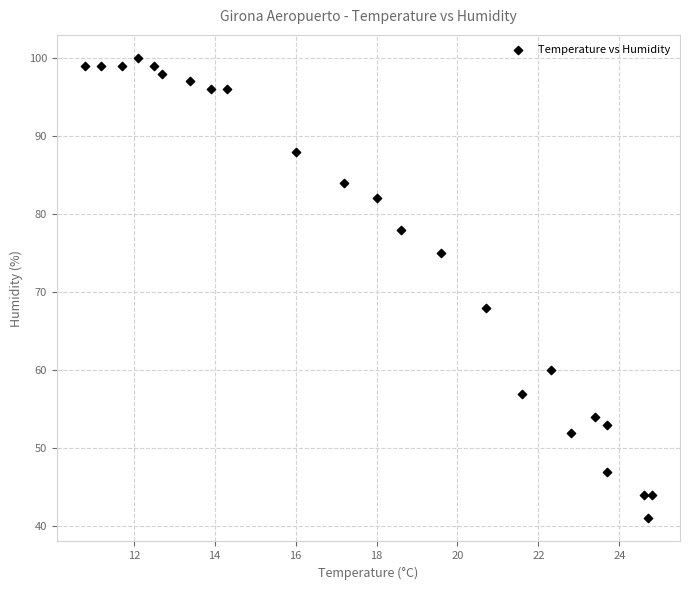

What Y value in the scatter plot is closest to 70?

68